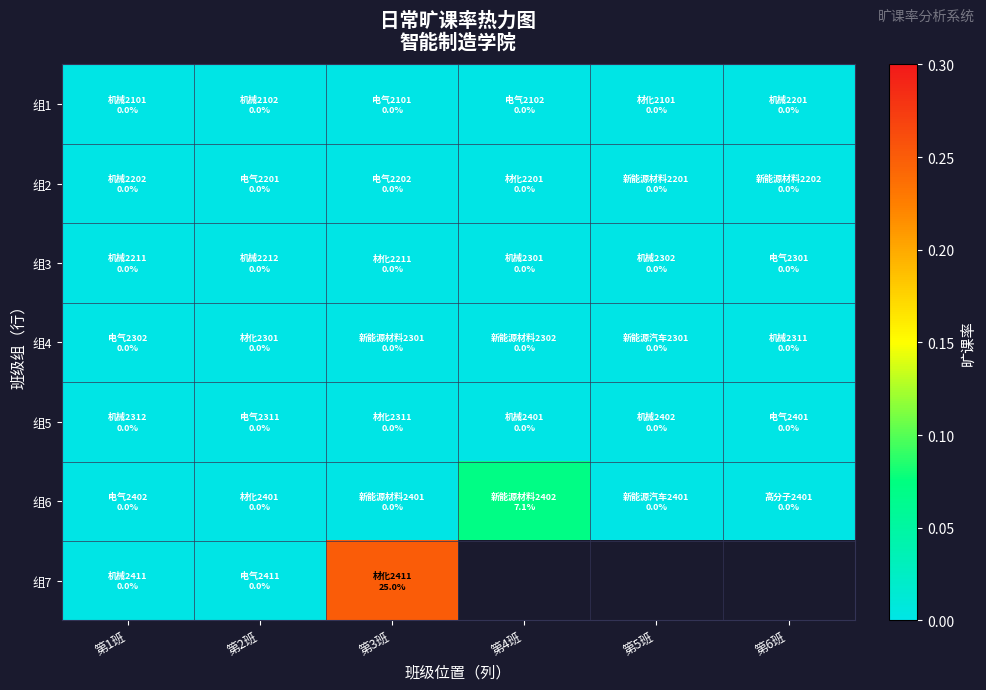

Is the value of 组5 at 第6班 greater than the value of 组6 at 第1班?

No